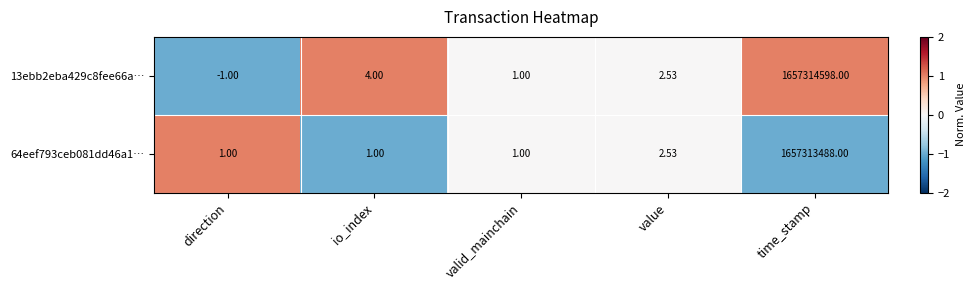

How many values in 13ebb2eba429c8fee66a… are below zero?

1